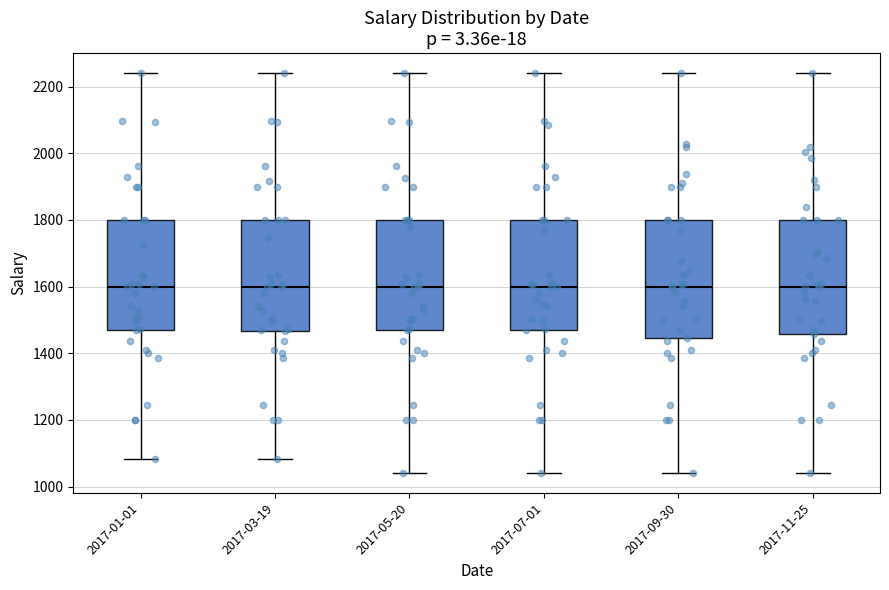

Where does the median line of the box for 2017-07-01 sit on the y-axis? The values are not printed on the chart, so give them approximately, as read against the axis.

1600